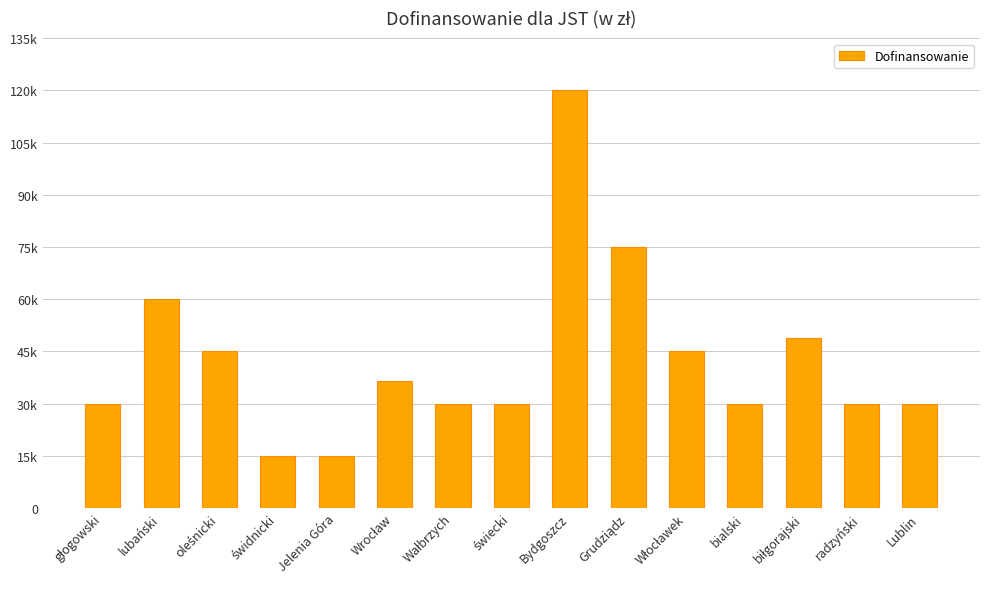

At which category does the chart reach its minimum across all series?

świdnicki